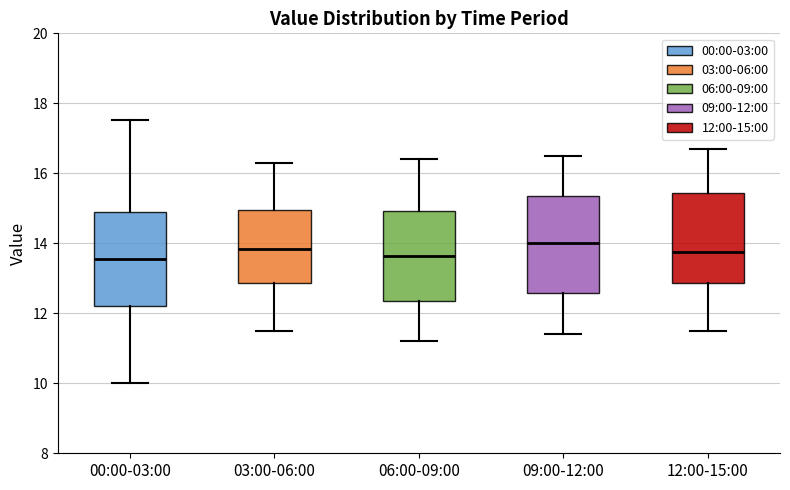

Reading left to right, read every box against the y-axis: the position of its median line, the range the box covers, and the ends of its whiskers. The values are not printed on the chart, so give them approximately, as read against the axis.

00:00-03:00: median 13.6, box 12.2 to 14.8, whiskers 10.0 to 17.6
03:00-06:00: median 13.8, box 12.8 to 15.0, whiskers 11.6 to 16.4
06:00-09:00: median 13.6, box 12.4 to 15.0, whiskers 11.2 to 16.4
09:00-12:00: median 14.0, box 12.6 to 15.4, whiskers 11.4 to 16.6
12:00-15:00: median 13.8, box 12.8 to 15.4, whiskers 11.6 to 16.8